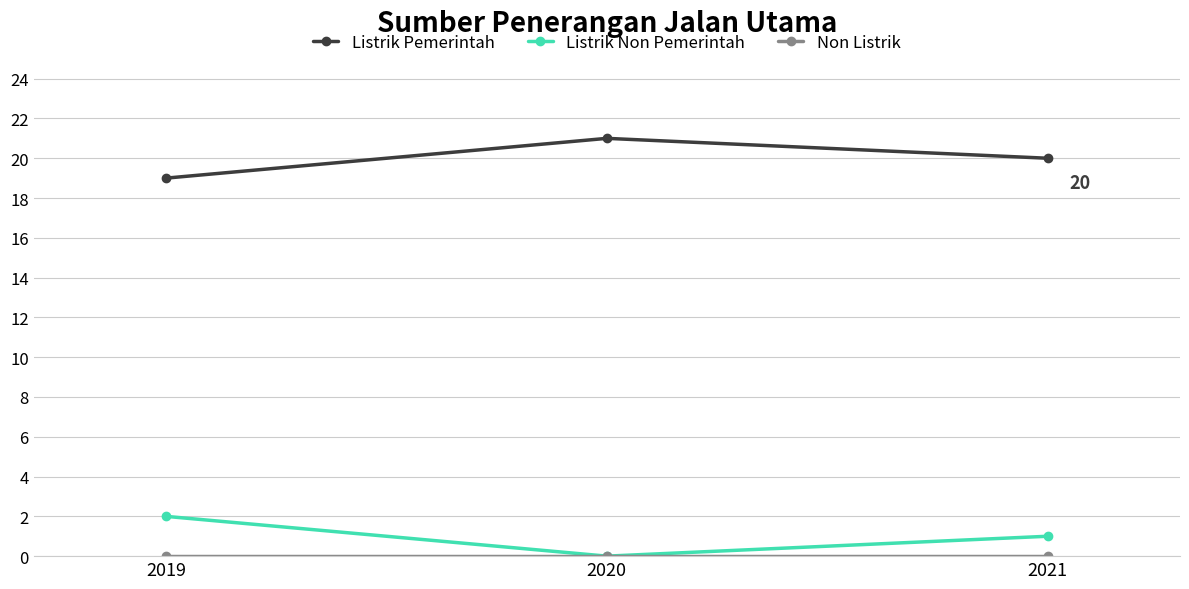

List the labels in order of Listrik Pemerintah value, smallest first.

2019, 2021, 2020